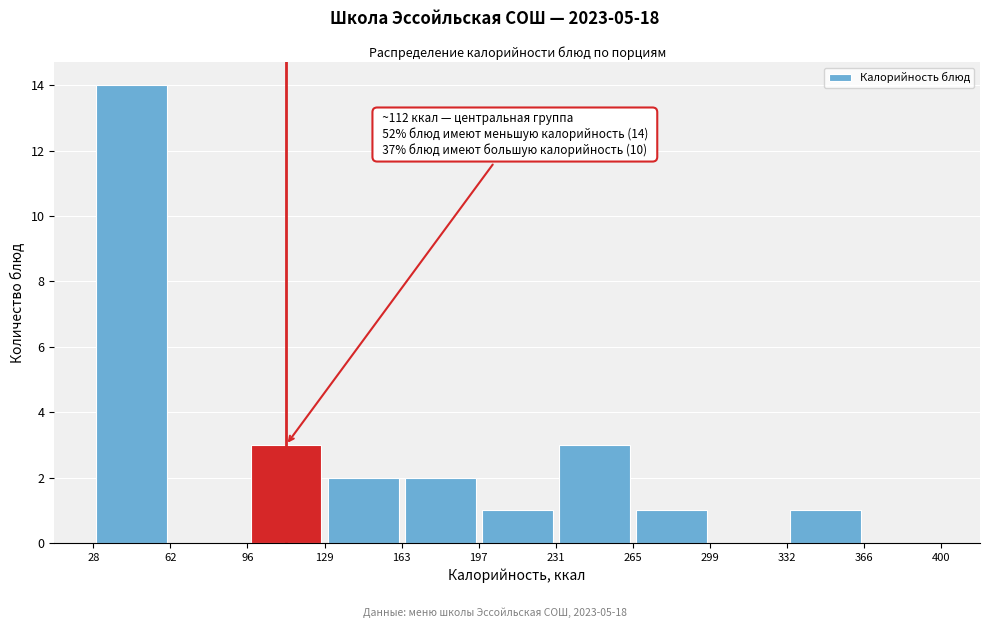

Which range on the x-axis has the tallest bar?

28 to 62